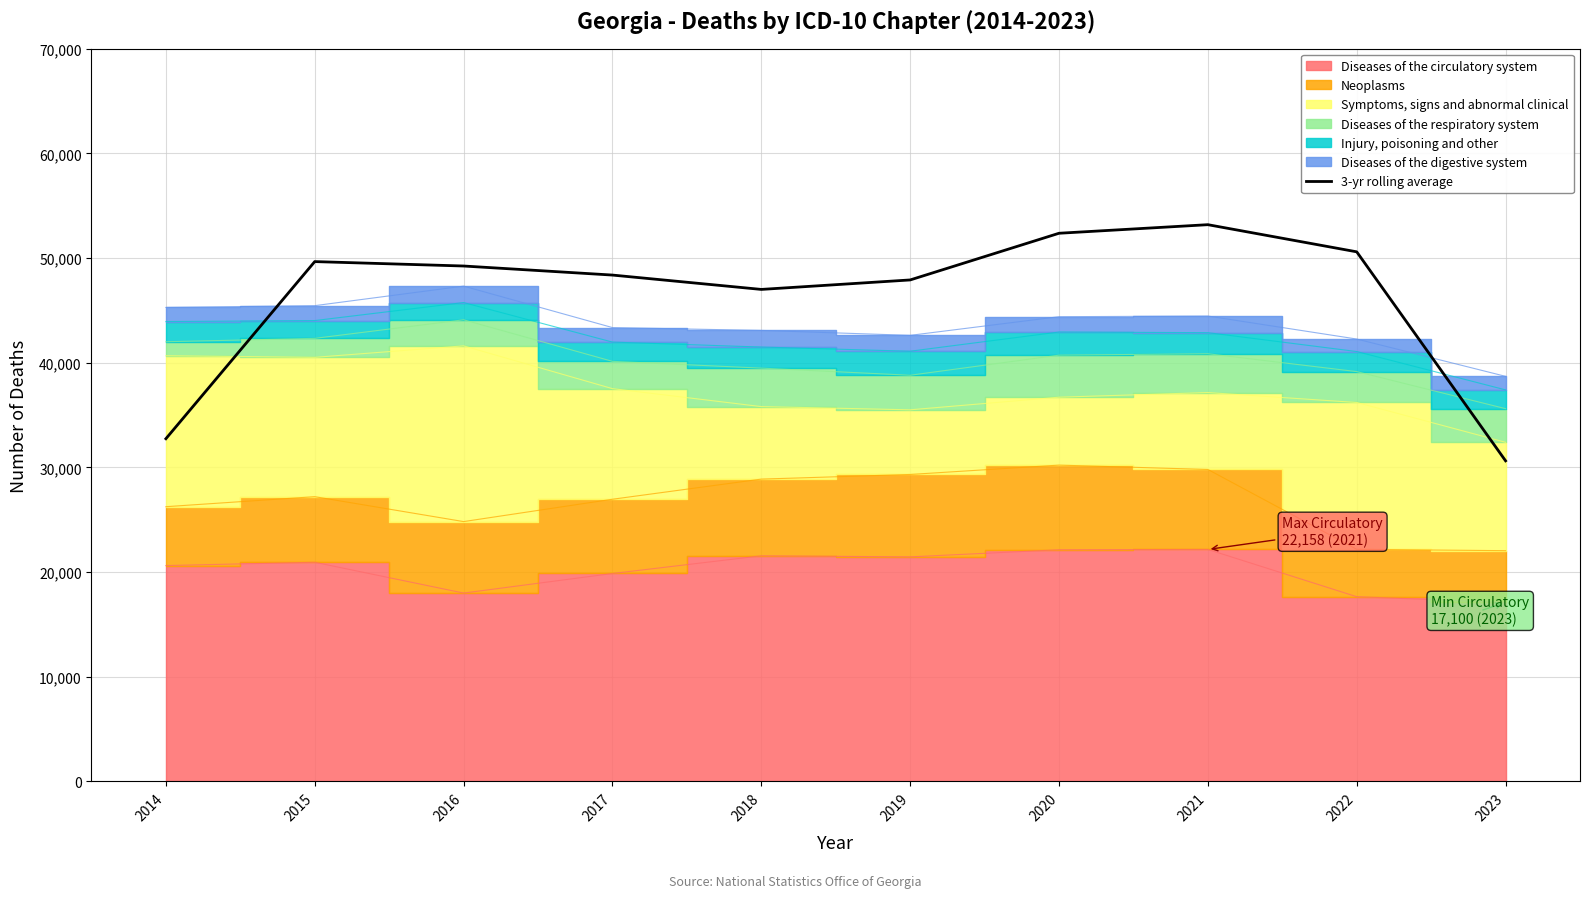

The 3-yr rolling average series shows 44065.8 at 2023. True or false?

False